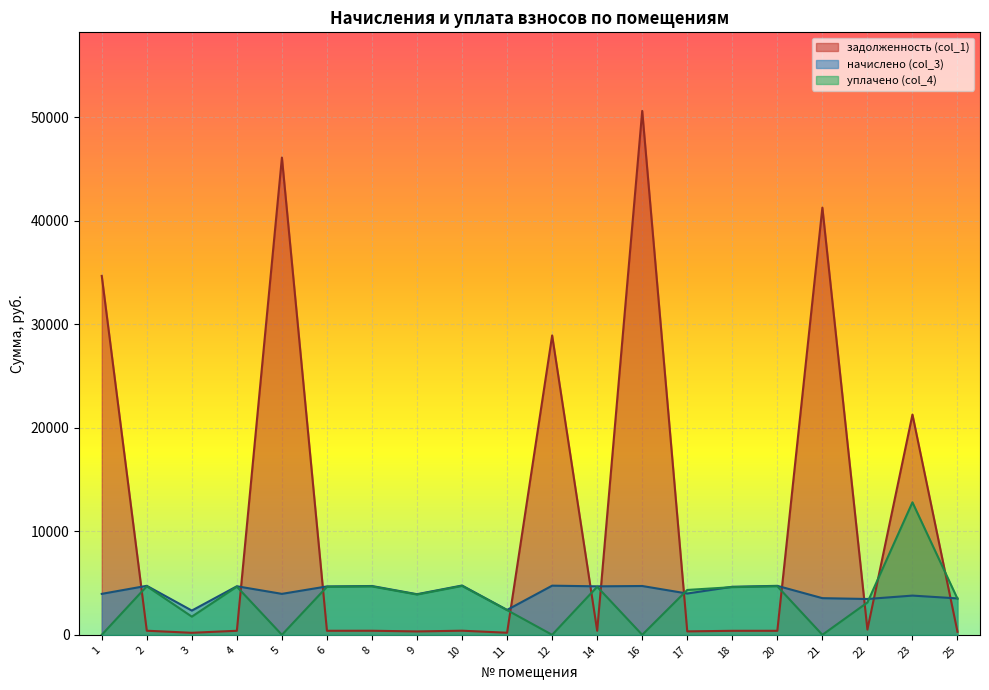

How many lines are shown in the chart?

3